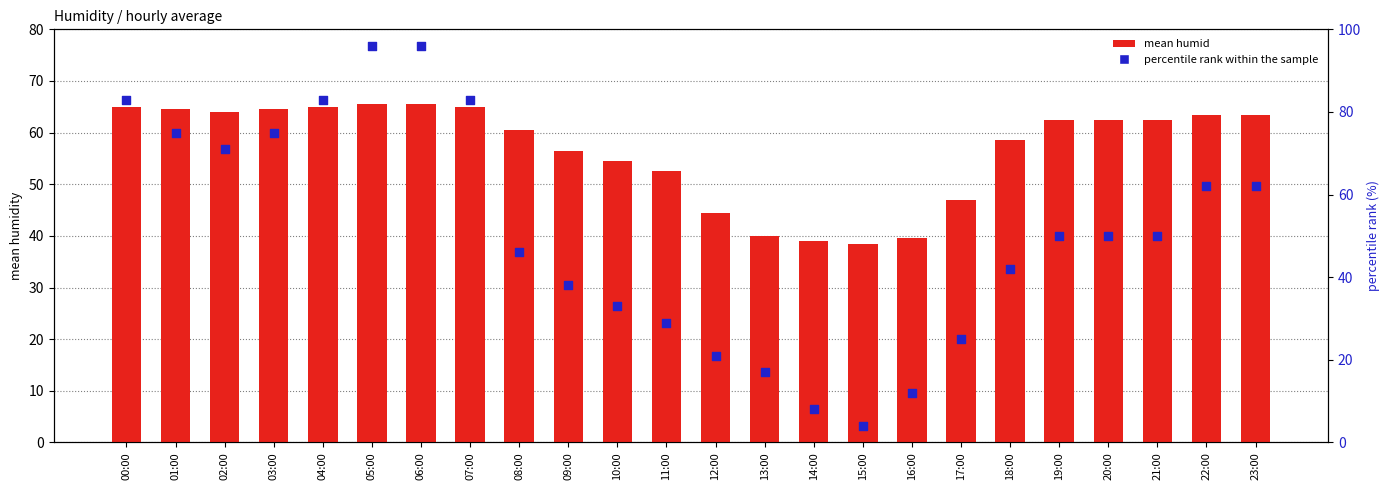

Which series has the largest total across all categories?

mean humid